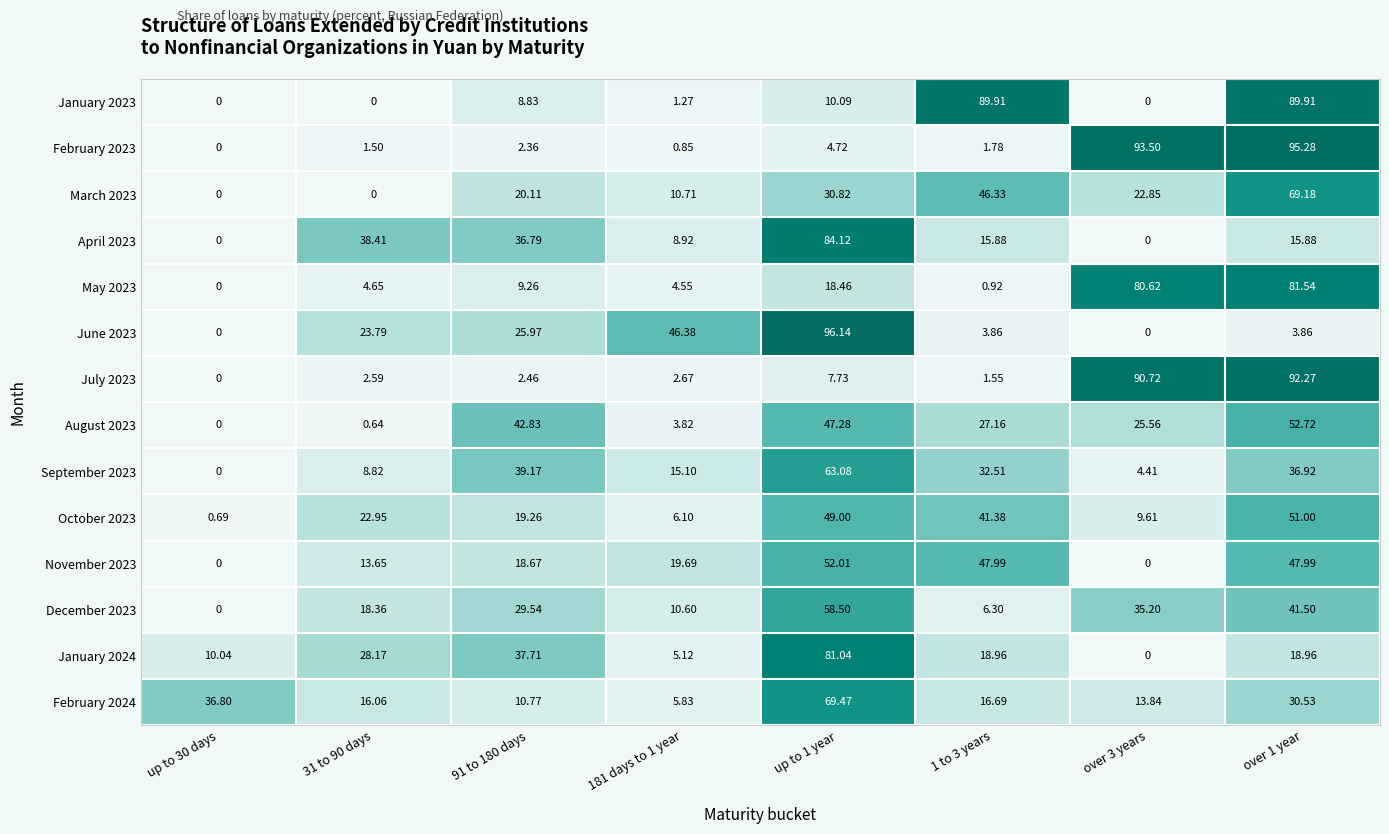

True or false: July 2023 has a value of 2.5 at 91 to 180 days.

True